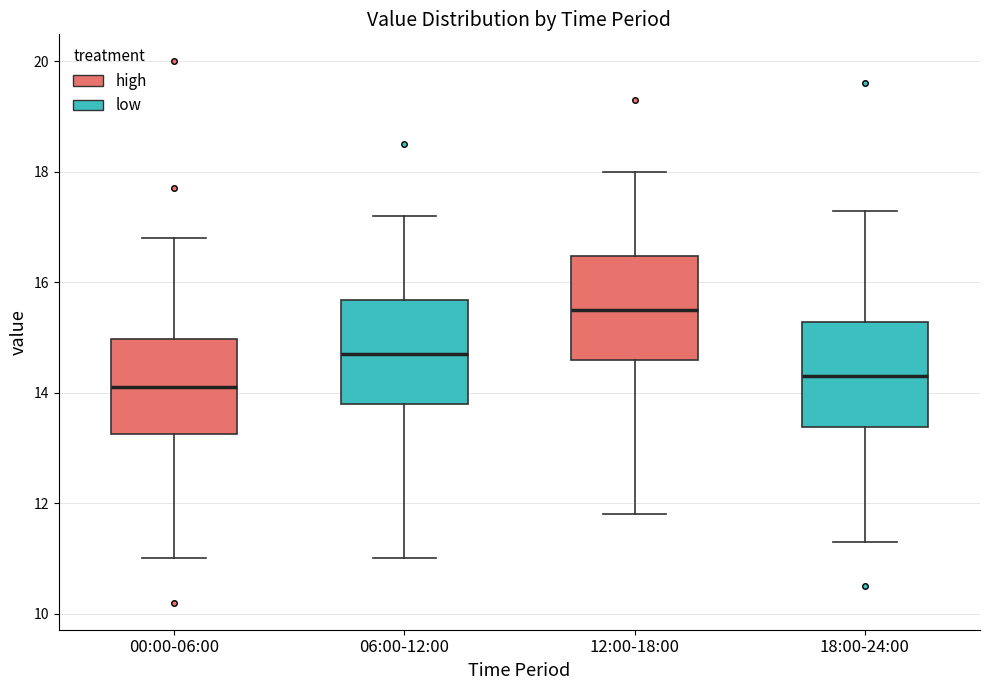

Reading left to right, transcribe this box plot: for each box, give where its median line is, the range the box spans, and where its two whiskers end, as read against the y-axis. The values are not printed on the chart, so give them approximately, as read against the axis.

00:00-06:00: median 14.2, box 13.2 to 15.0, whiskers 11.0 to 16.8
06:00-12:00: median 14.8, box 13.8 to 15.6, whiskers 11.0 to 17.2
12:00-18:00: median 15.6, box 14.6 to 16.4, whiskers 11.8 to 18.0
18:00-24:00: median 14.4, box 13.4 to 15.2, whiskers 11.4 to 17.4